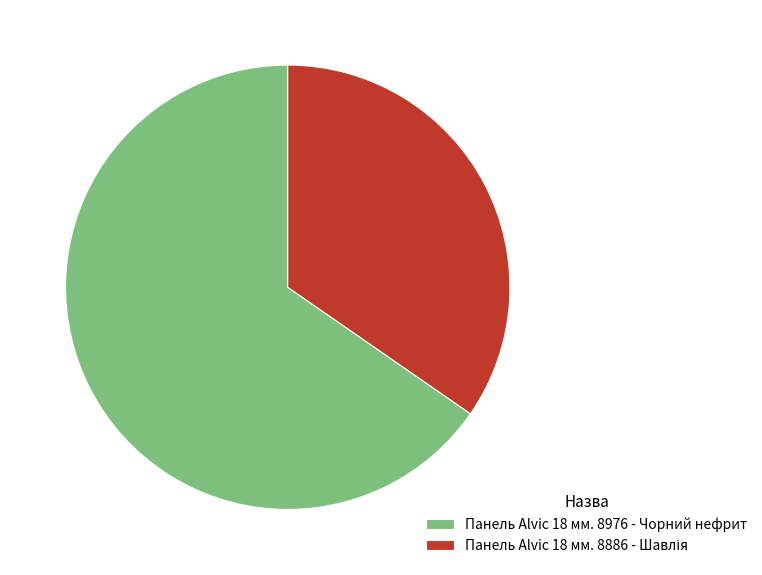

Is there any slice that represents more than half of the pie?

Yes